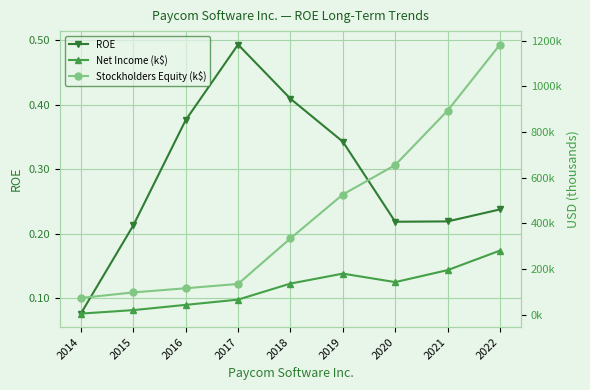

At which category does ROE reach its first local peak?

2017